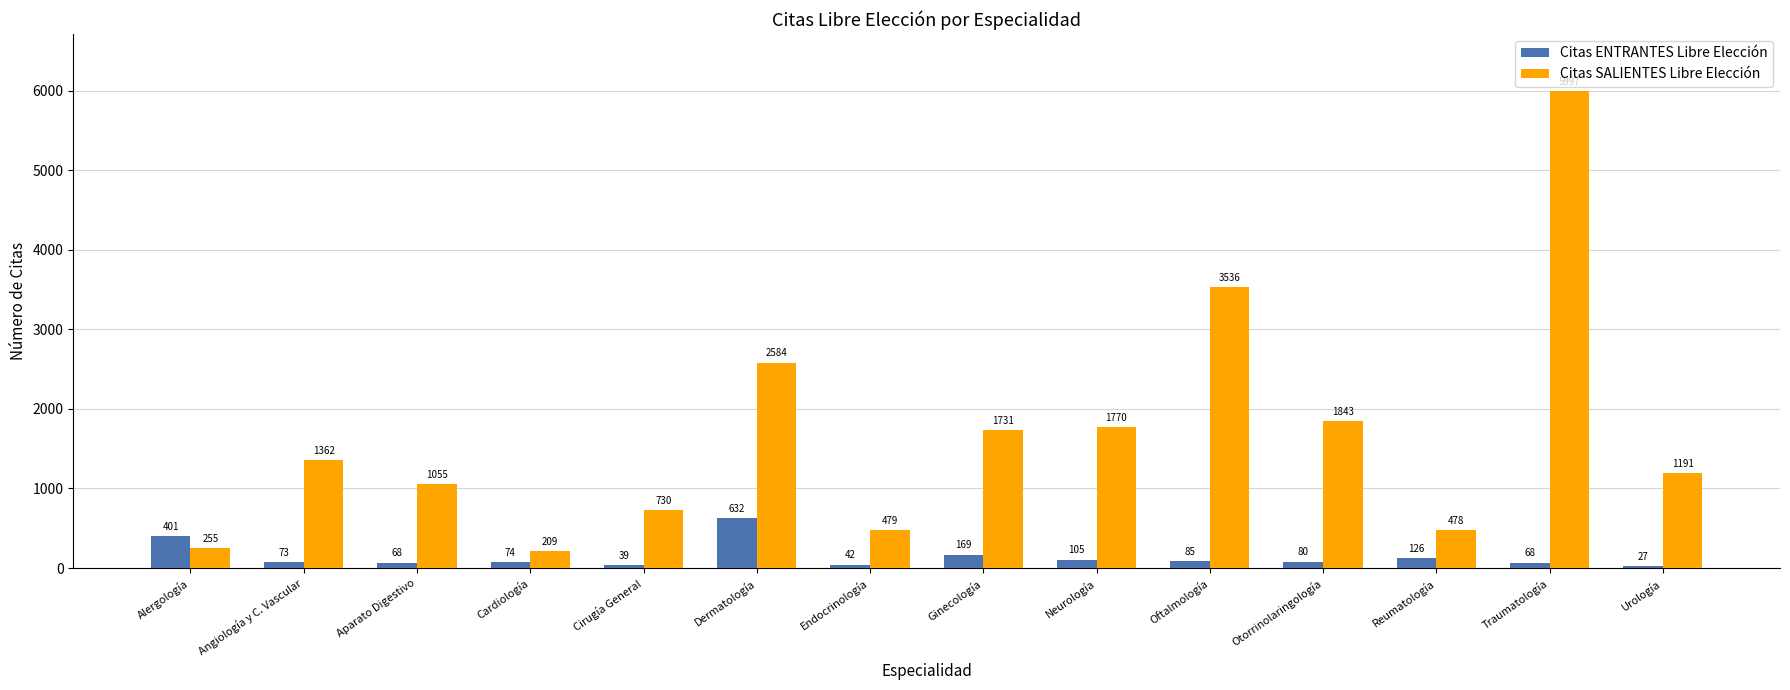

How many bars are there in total?

28